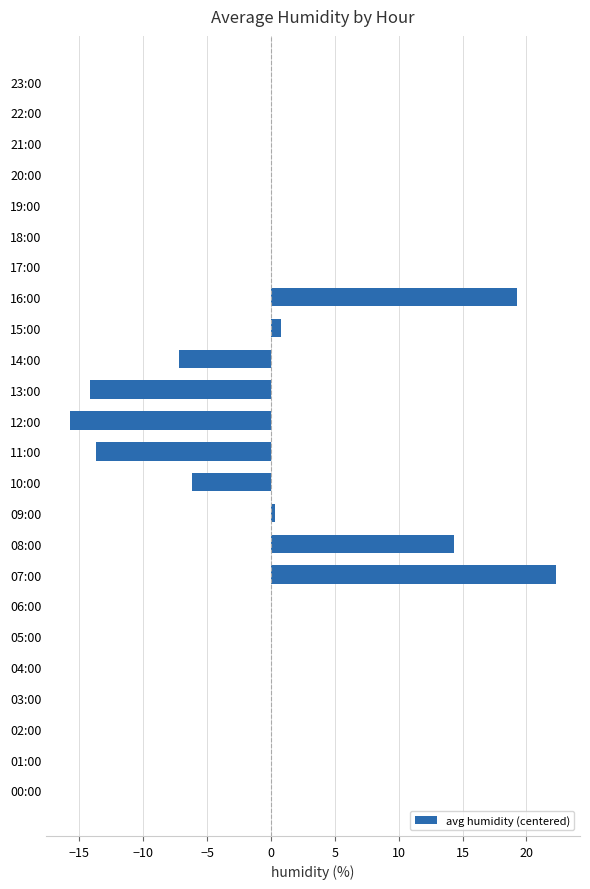

Reading top to bottom, what are all the values shown in this chart?

23:00=0.0	22:00=0.0	21:00=0.0	20:00=0.0	19:00=0.0	18:00=0.0	17:00=0.0	16:00=19.3	15:00=0.8	14:00=-7.2	13:00=-14.2	12:00=-15.7	11:00=-13.7	10:00=-6.2	09:00=0.3	08:00=14.3	07:00=22.3	06:00=0.0	05:00=0.0	04:00=0.0	03:00=0.0	02:00=0.0	01:00=0.0	00:00=0.0